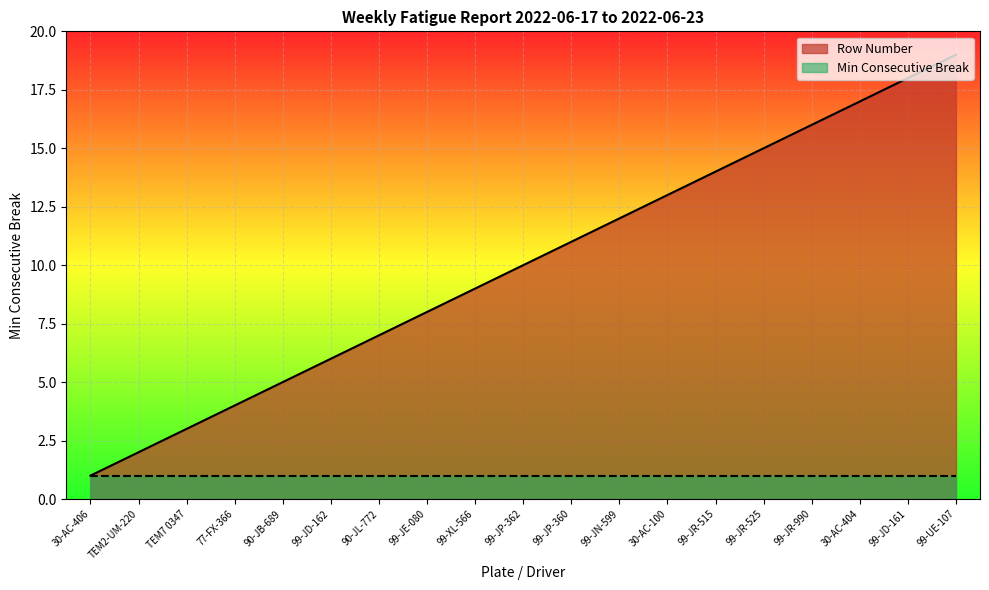

The chart shows a value of 2 at 99-JP-362. True or false?

False